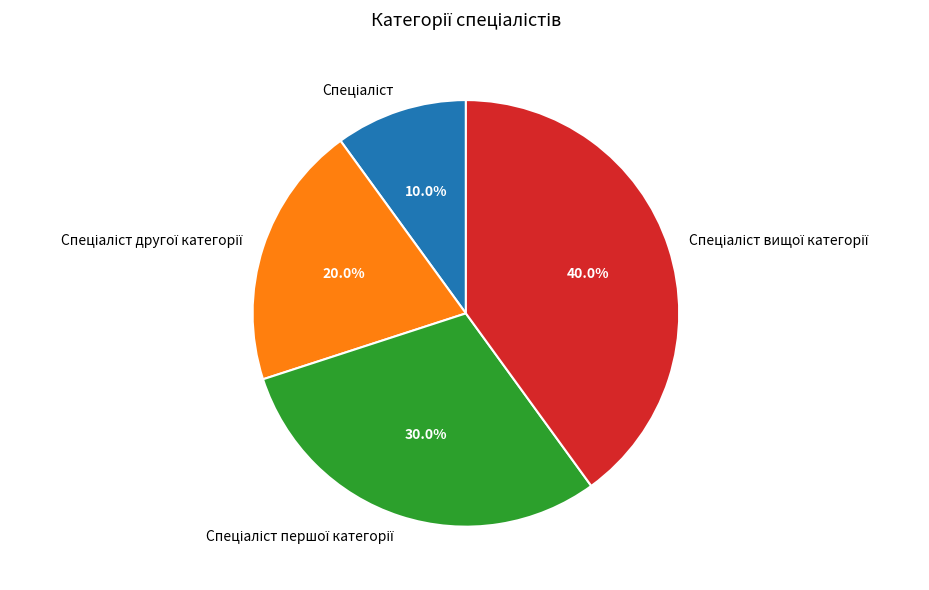

Is there a majority slice in this chart?

No